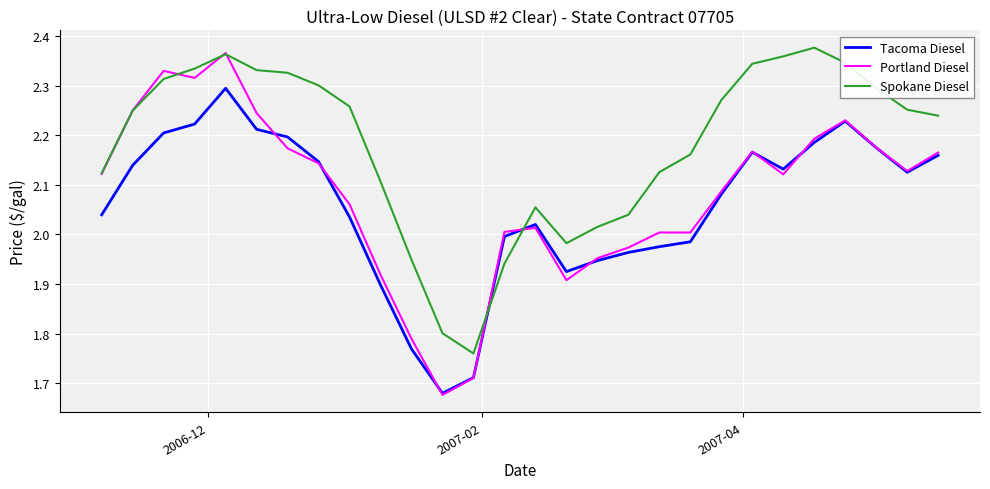

List the series in order of their overall mean, highest first.

Spokane Diesel, Portland Diesel, Tacoma Diesel